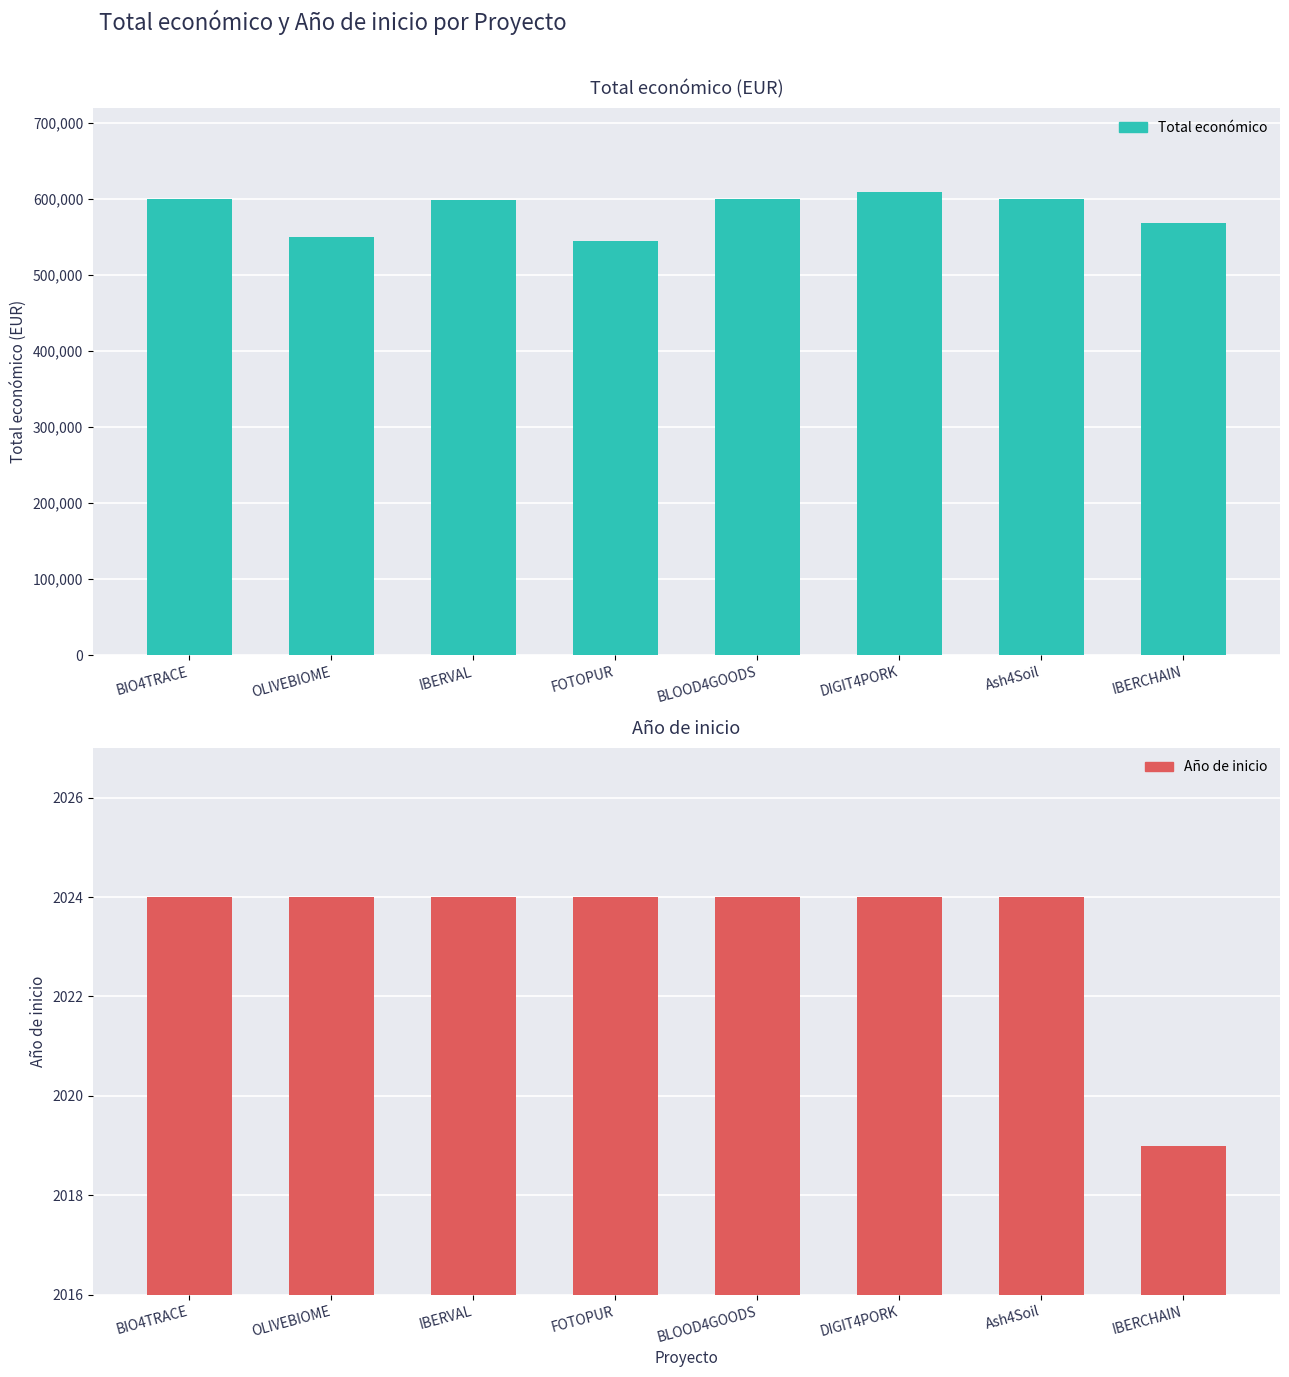

The Total económico series shows 567975 at IBERCHAIN. True or false?

True